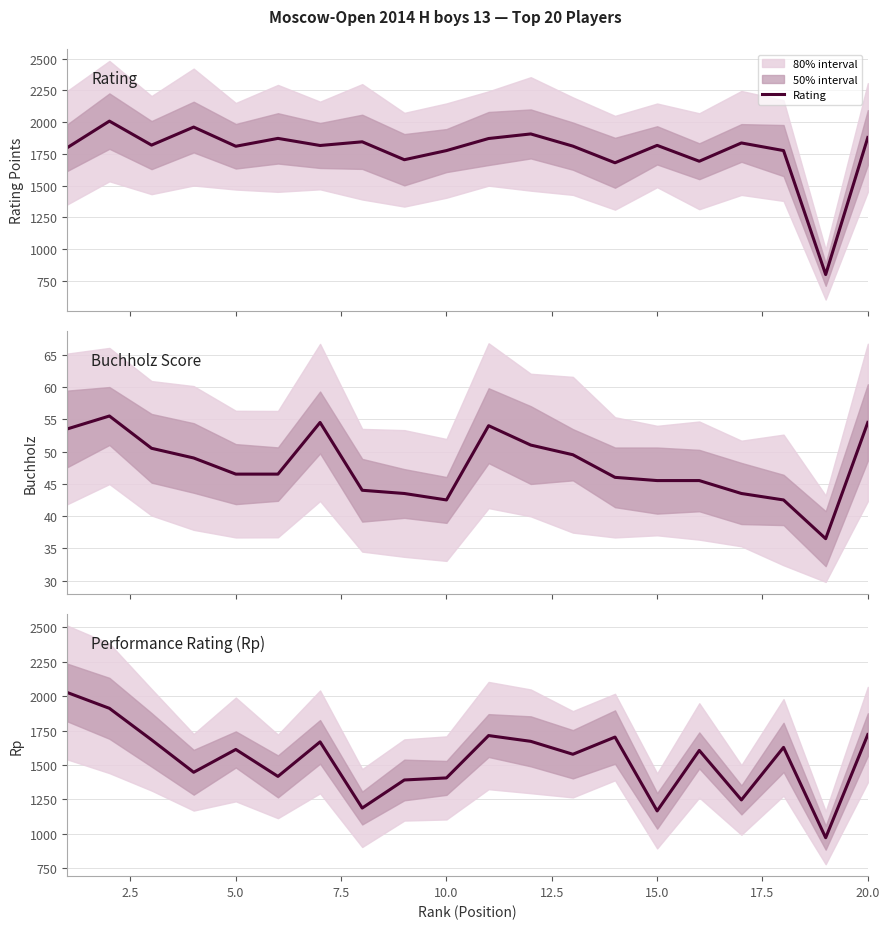

True or false: Buchholz has more than 1 points higher than both neighbors.

True